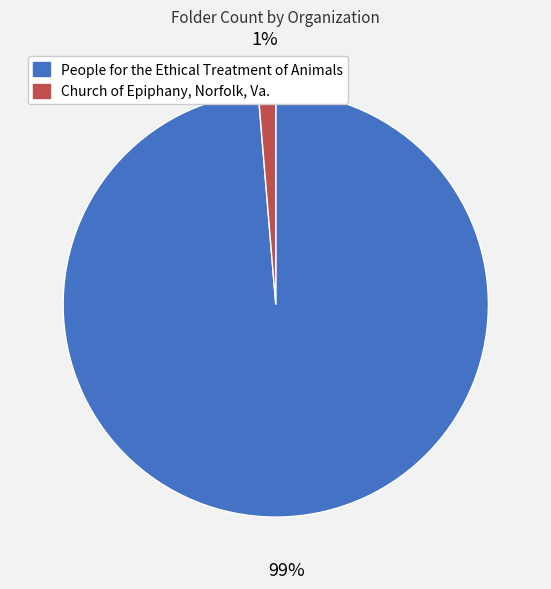

What percentage is the Church of Epiphany, Norfolk, Va. slice, to the nearest percent?

1%